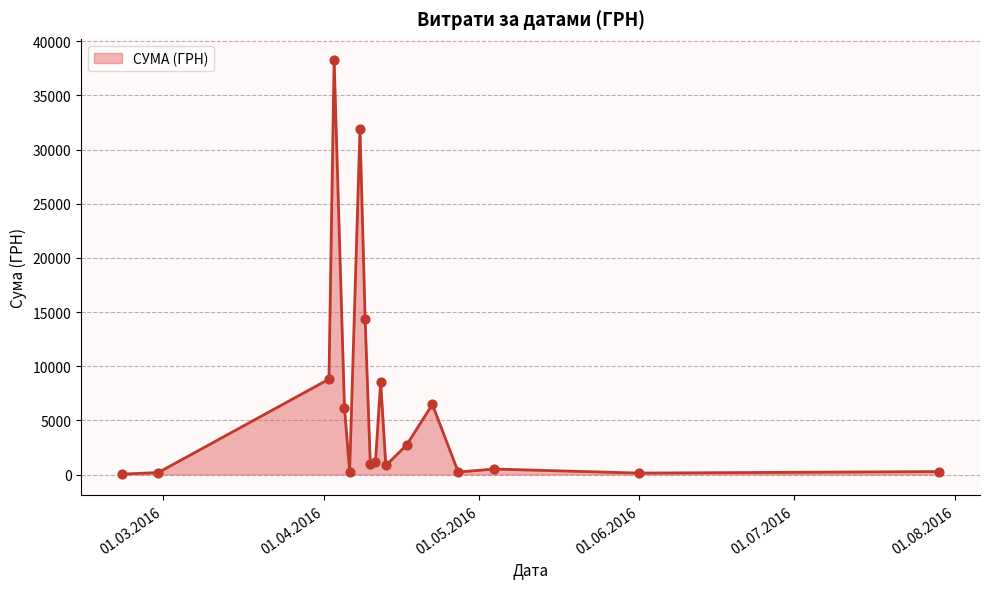

What is the difference between the maximum and minimum values?

38264.5